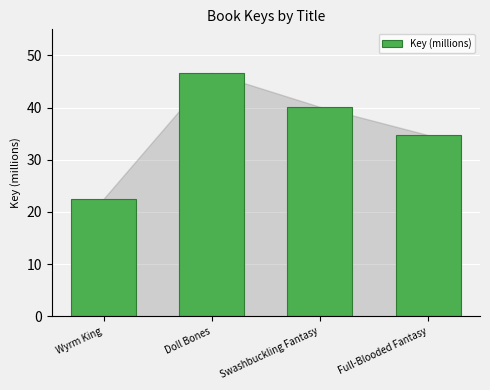

Is it true that the value at Doll Bones is 66.2?

False